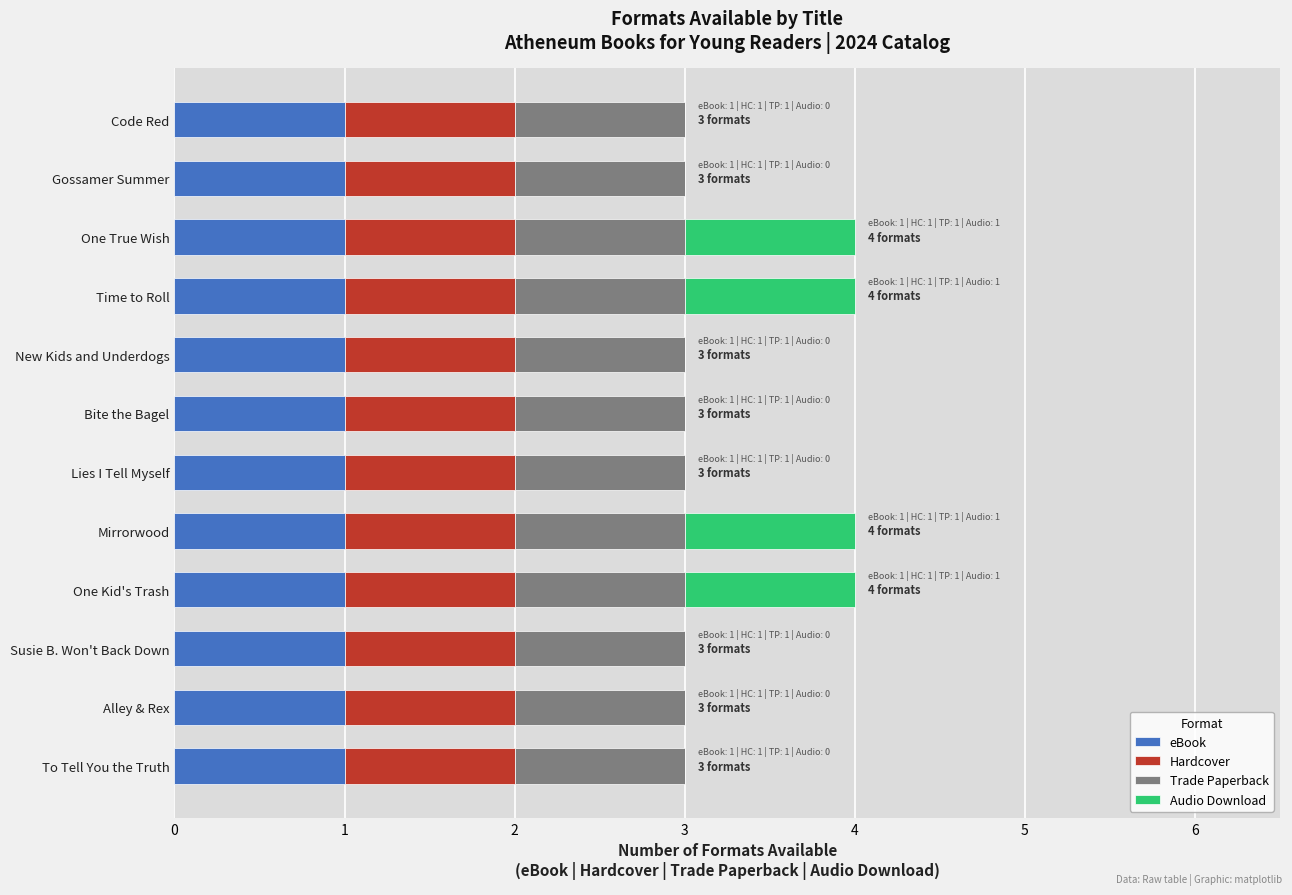

What is the total value across all series at Susie B. Won't Back Down?

3